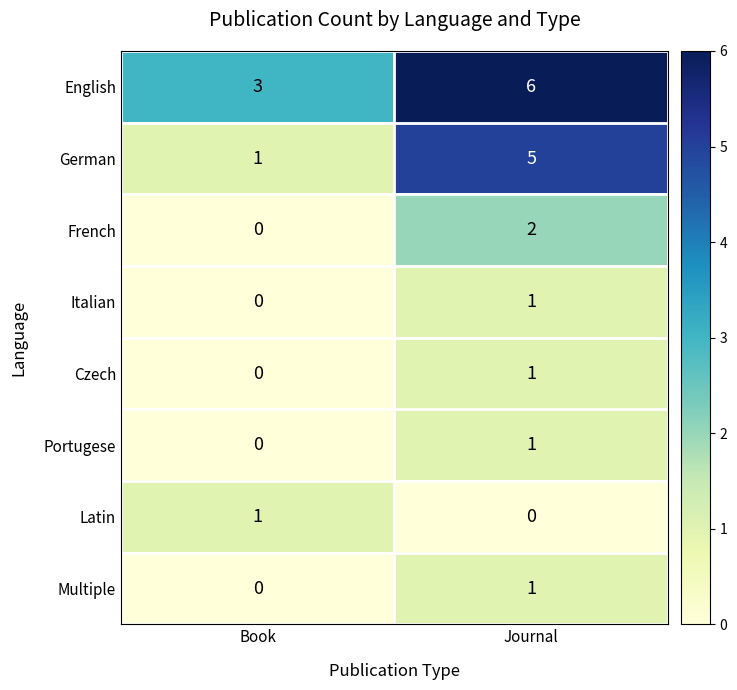

Which series has the largest total across all categories?

English